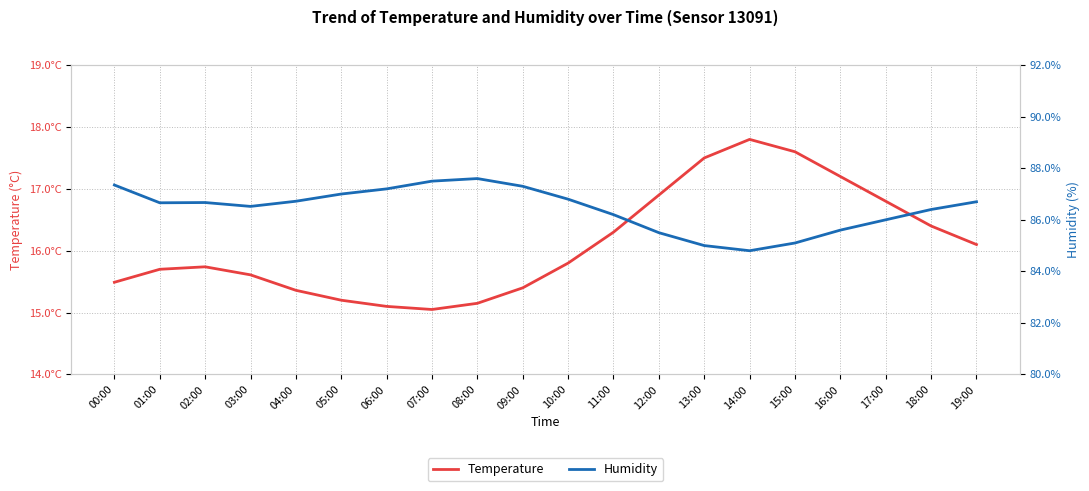

Which series changed the most between 03:00 and 19:00?

Temperature